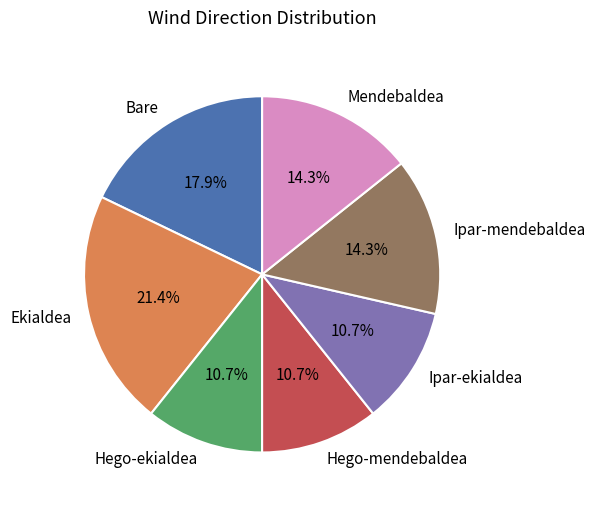

What is the largest slice in the pie chart?

Ekialdea